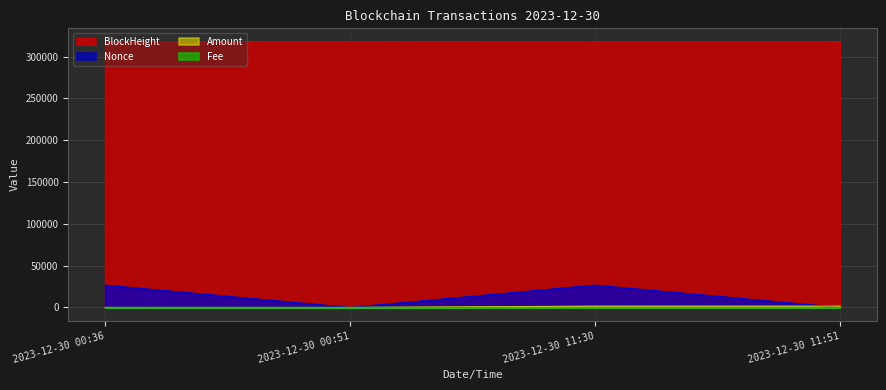

Is the value of Amount at 2023-12-30 11:30 greater than the value of Fee at 2023-12-30 11:30?

Yes